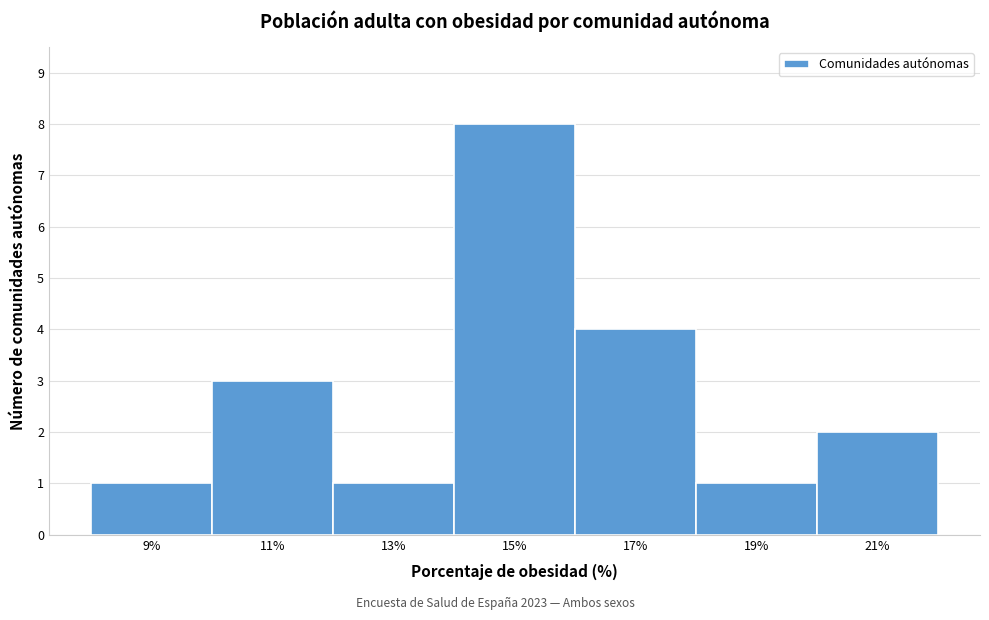

Over which range of the x-axis is the bar tallest?

14 to 16